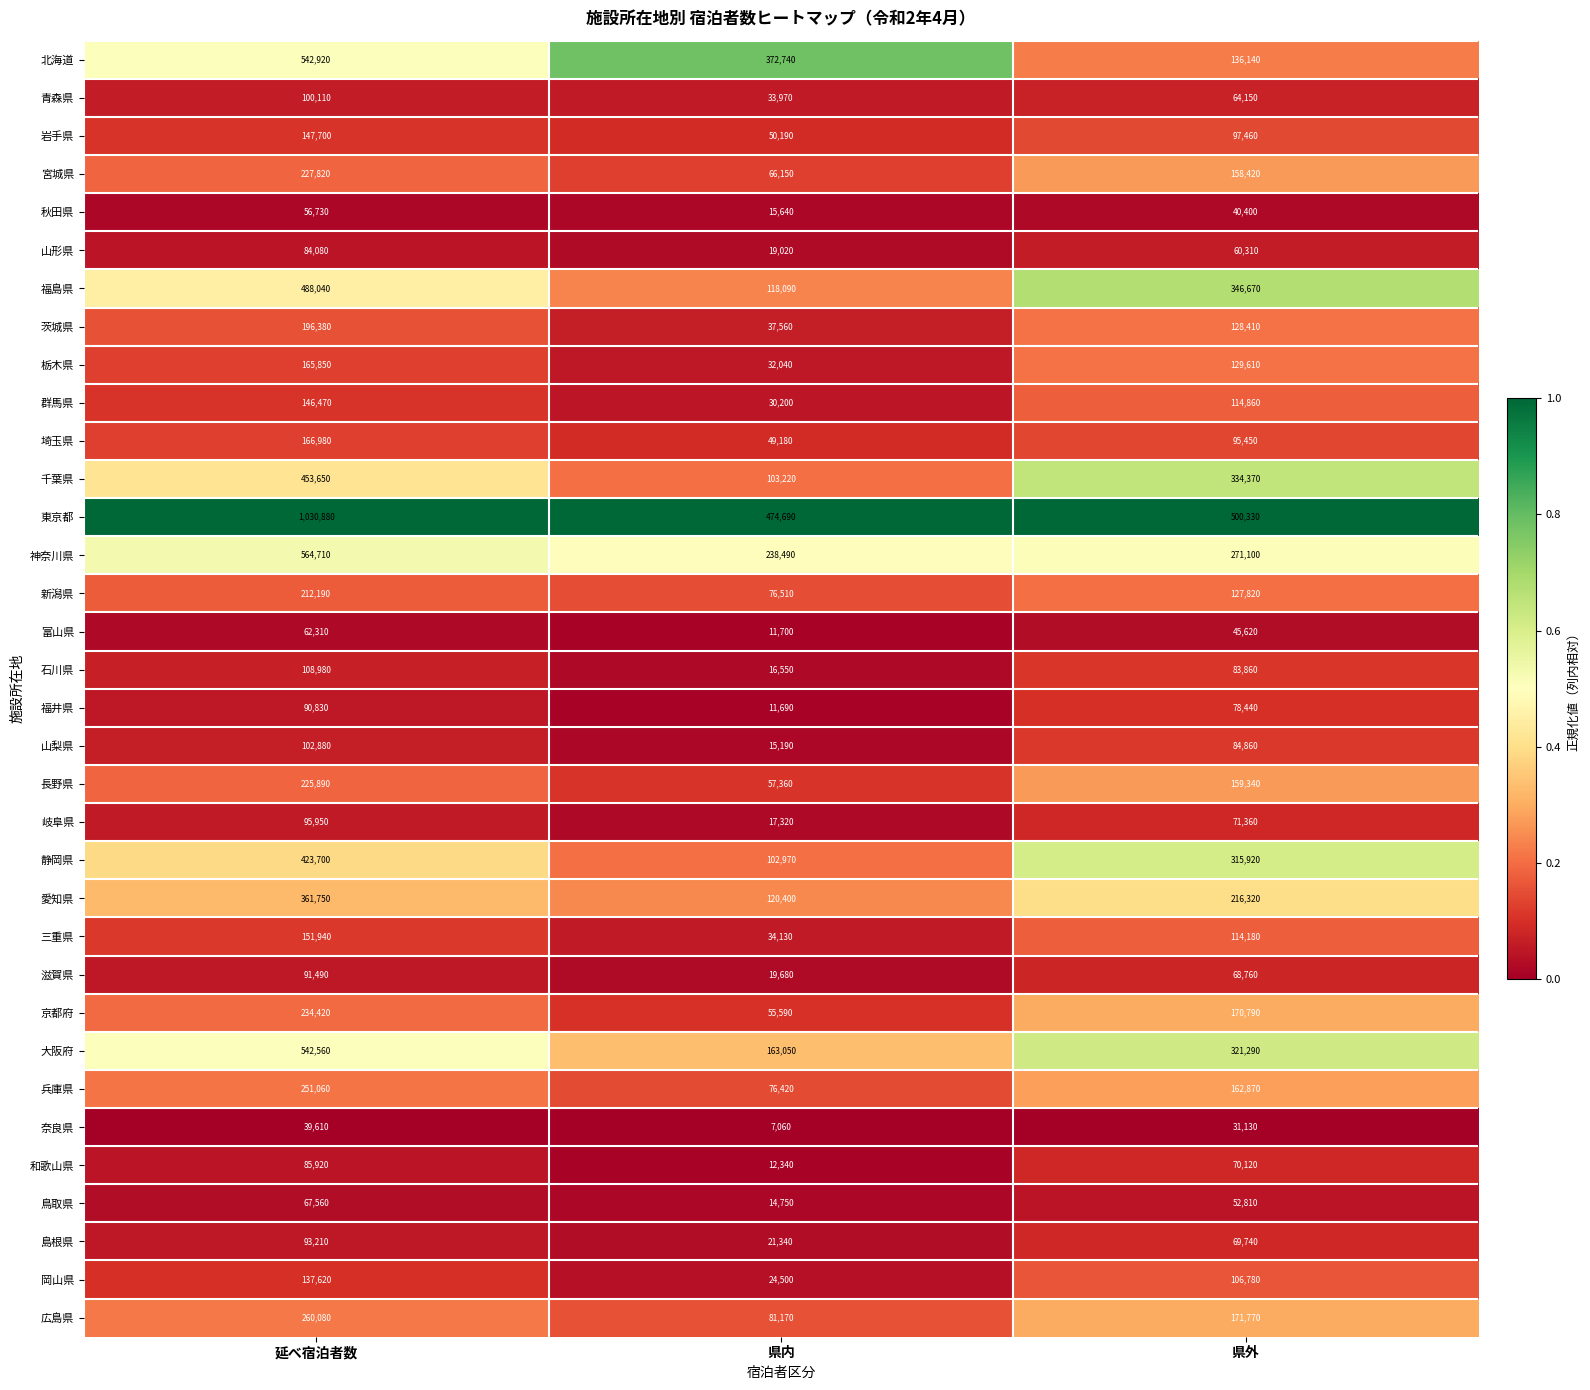

The value of 秋田県 at 延べ宿泊者数 is 56730. True or false?

True